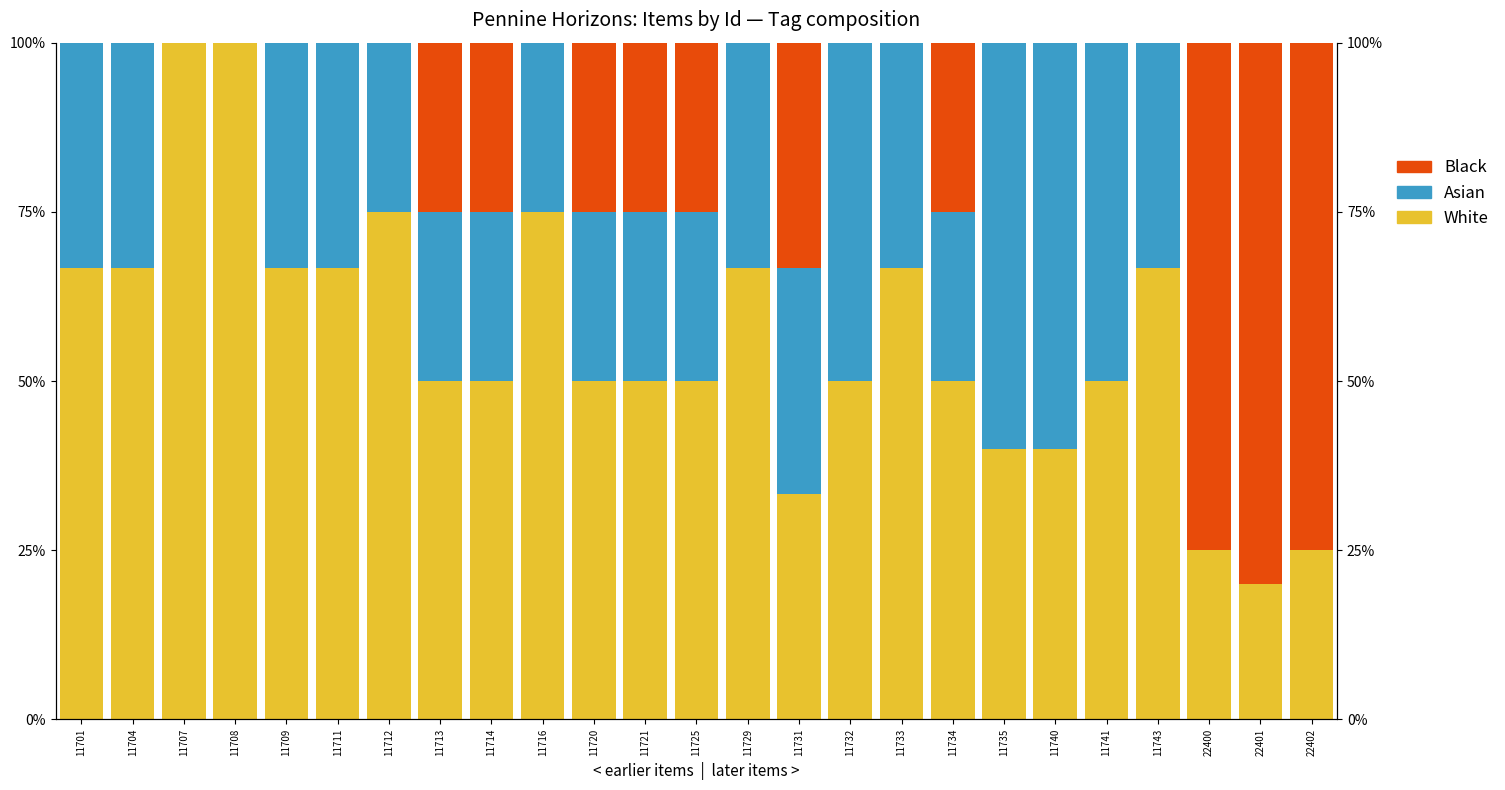

How many bars are there in each group?

3